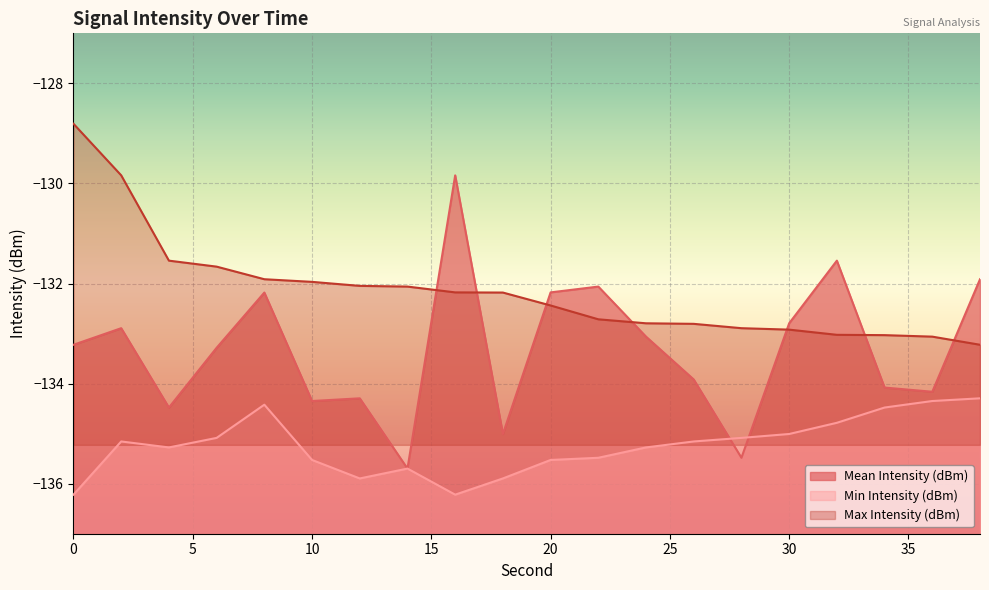

What value does the Mean Intensity (dBm) series have at 10?

-134.3